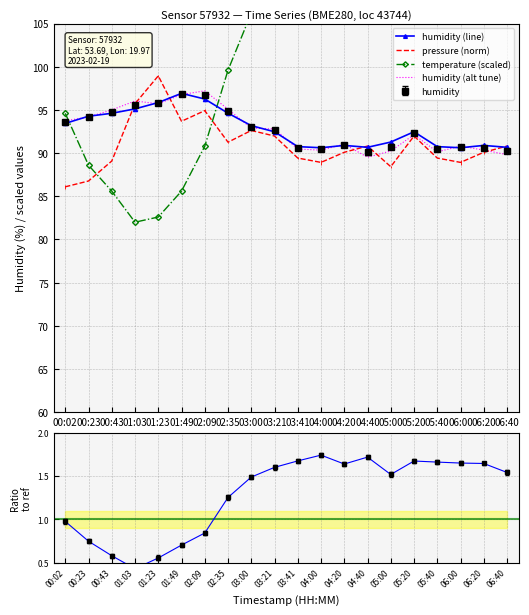

What is the spread (max minus min) of values at 00:23?

93.5